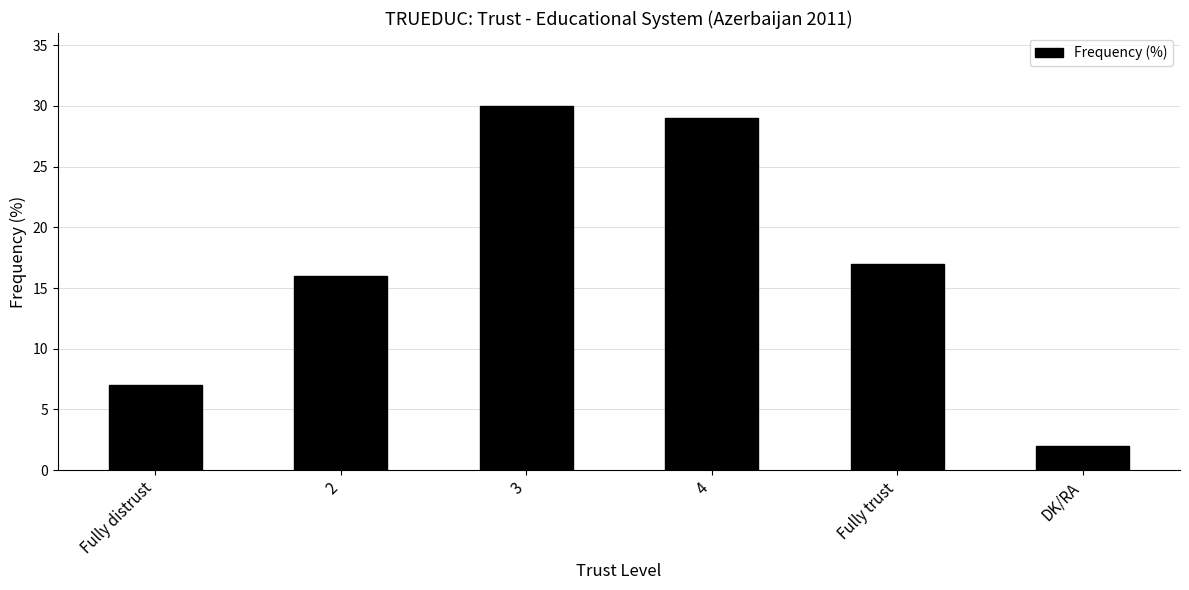

Are the bars grouped side by side (vs. stacked)?

No